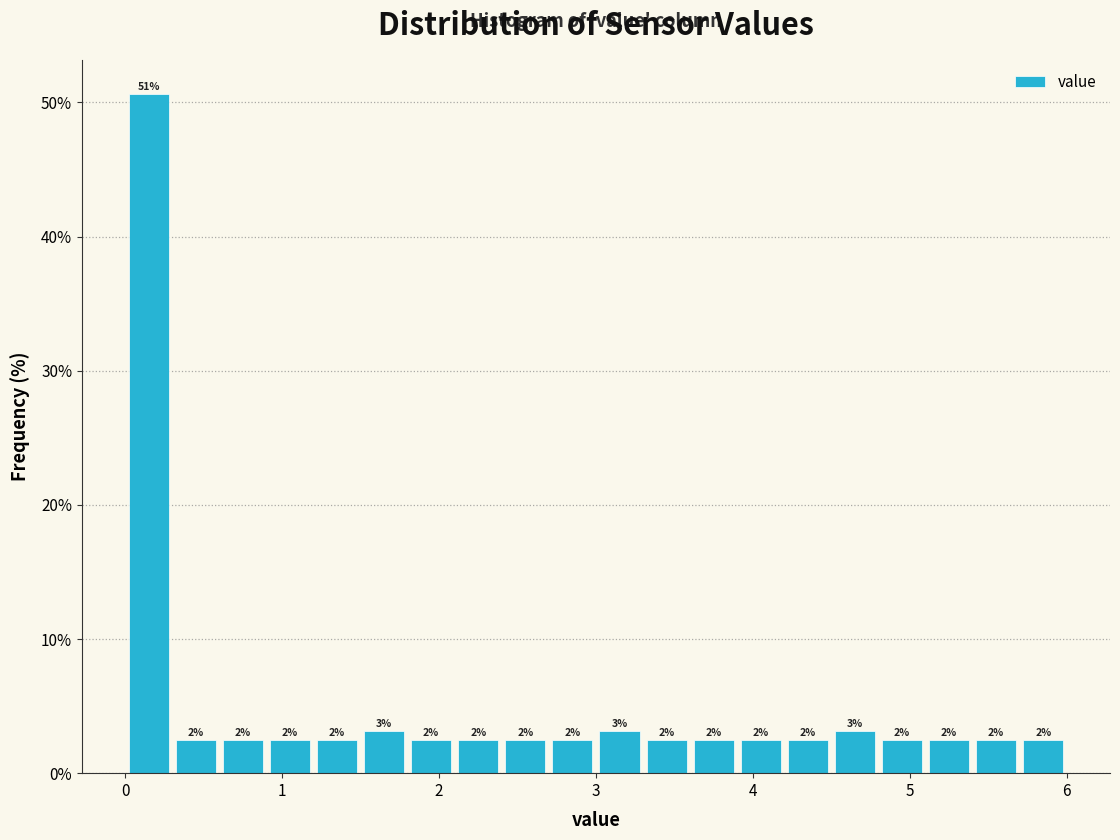

Around what value on the x-axis is the tallest bar? Give the approximate position of its centre, as read against the axis.

0.2